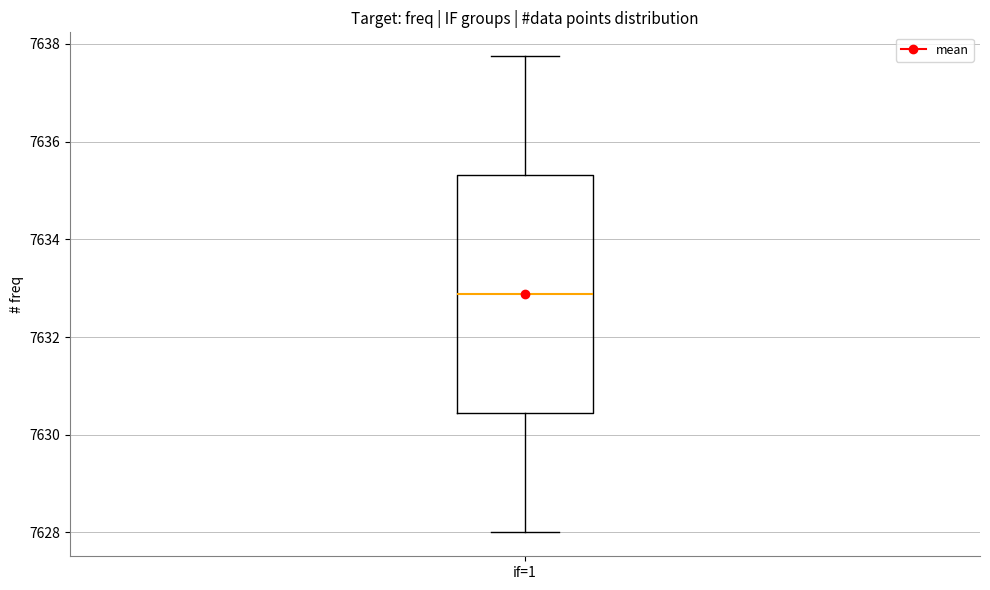

Read this box plot against the y-axis: the position of the median line, the range covered by the box, and the ends of both whiskers. The values are not printed on the chart, so give them approximately, as read against the axis.

median 7632.8, box 7630.4 to 7635.4, whiskers 7628.0 to 7637.8